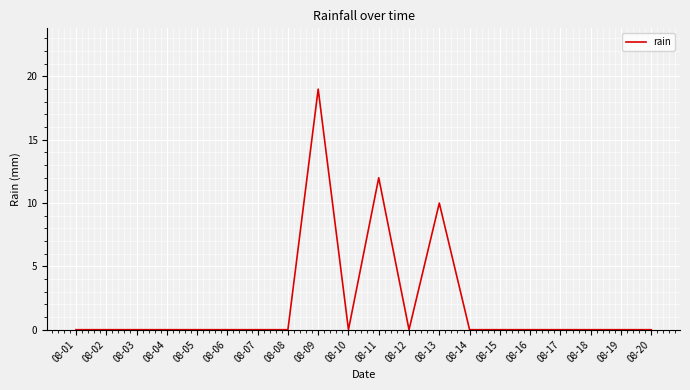

Is it true that the value at 08-14 is -9?

False